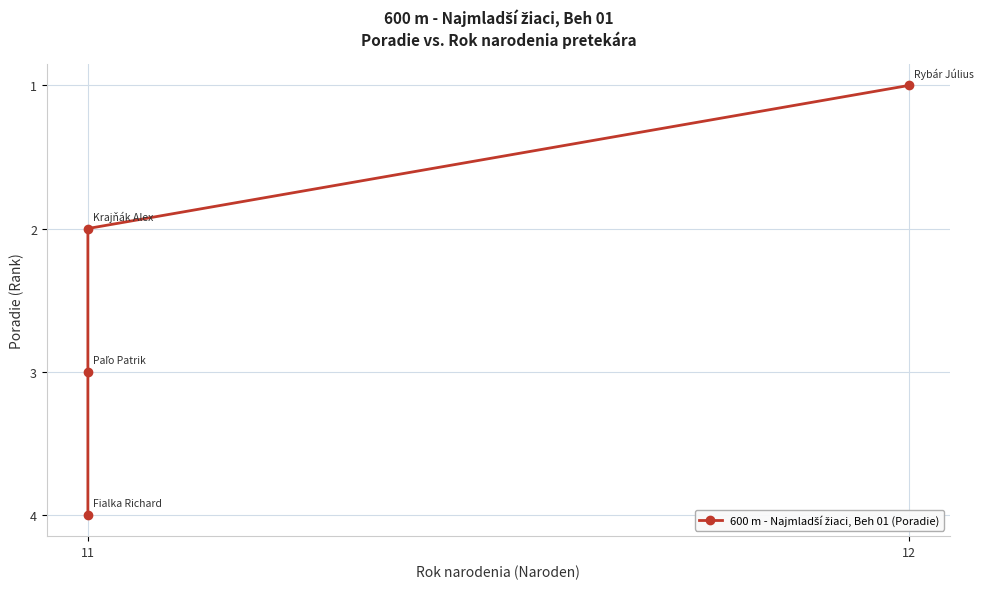

What is the value of the 1st point from the left?

1